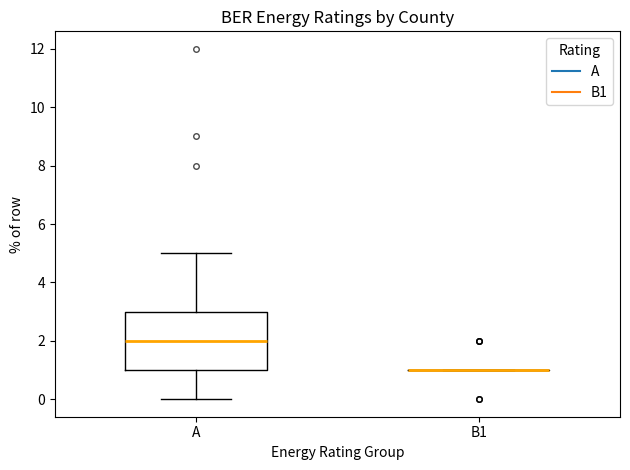

Reading left to right, transcribe this box plot: for each box, give where its median line is, the range the box spans, and where its two whiskers end, as read against the y-axis. The values are not printed on the chart, so give them approximately, as read against the axis.

A: median 2, box 1 to 3, whiskers 0 to 5
B1: box collapsed to a line at 1, whiskers 1 to 1